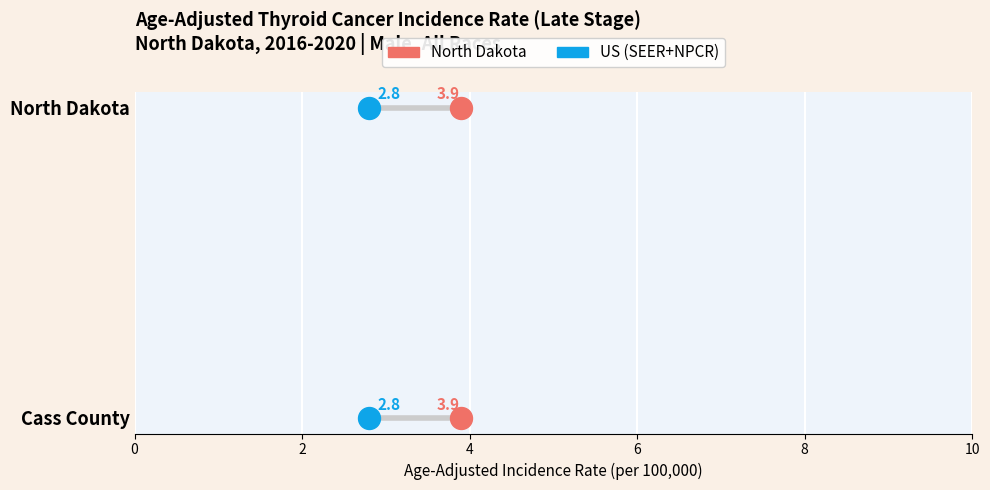

What are all the series names shown in the legend?

North Dakota, US (SEER+NPCR)